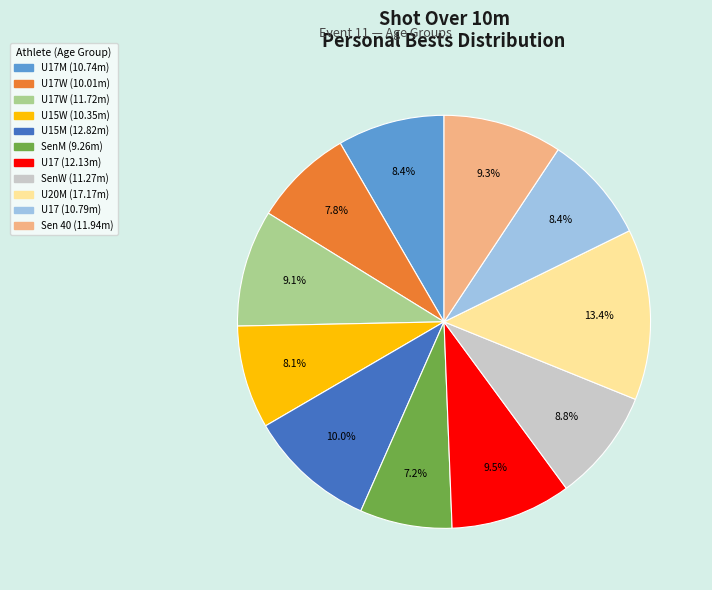

Does any single category account for the majority?

No